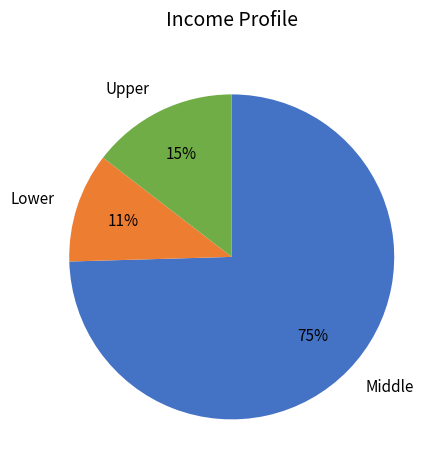

Does any single category account for the majority?

Yes